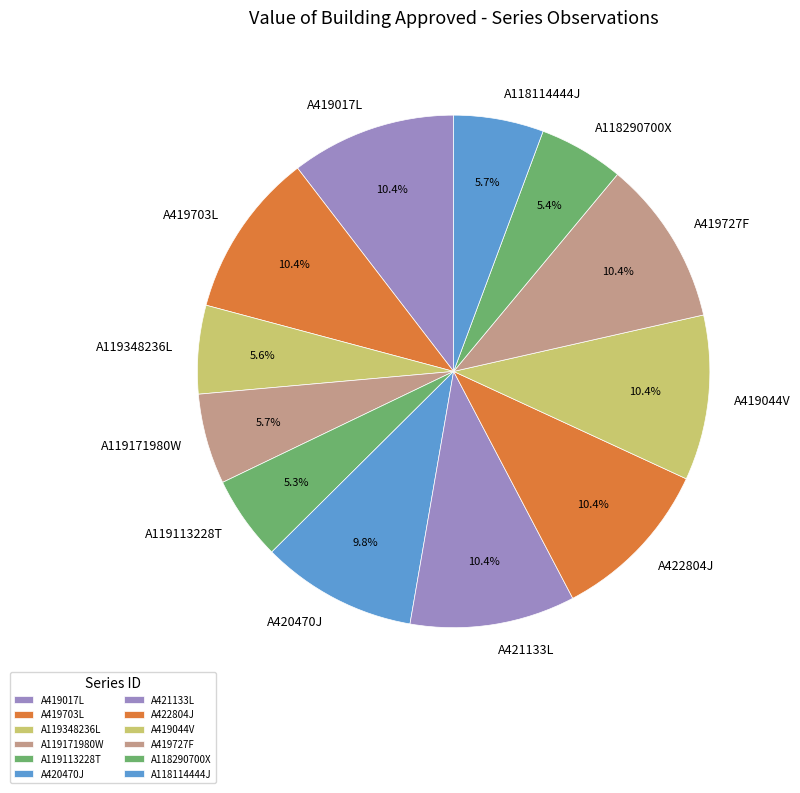

To the nearest percent, what is the difference between the A119113228T and A422804J slice percentages?

5%